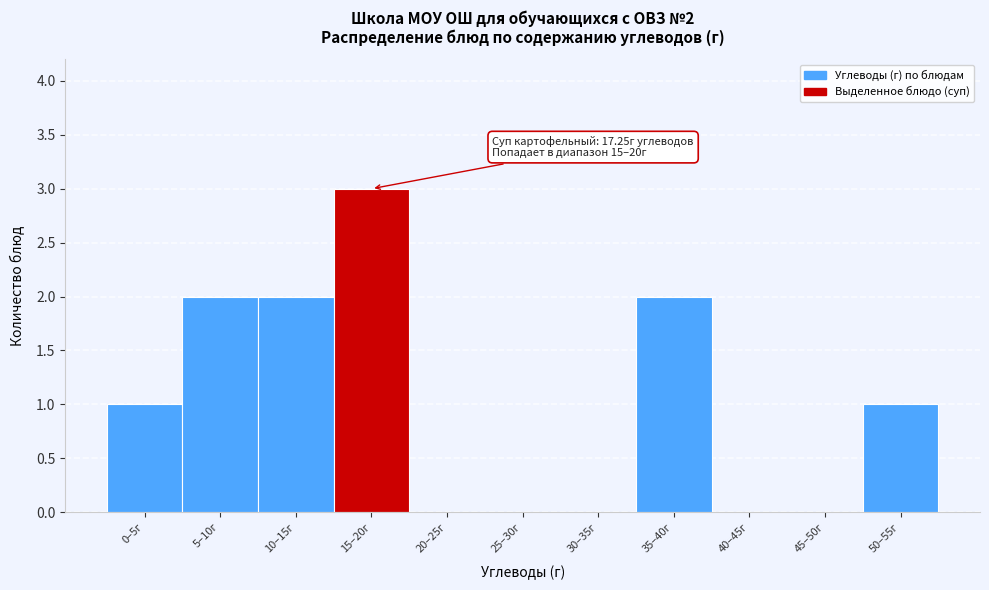

Reading left to right, what are all the values shown in this chart?

0–5г=1	5–10г=2	10–15г=2	15–20г=3	20–25г=0	25–30г=0	30–35г=0	35–40г=2	40–45г=0	45–50г=0	50–55г=1